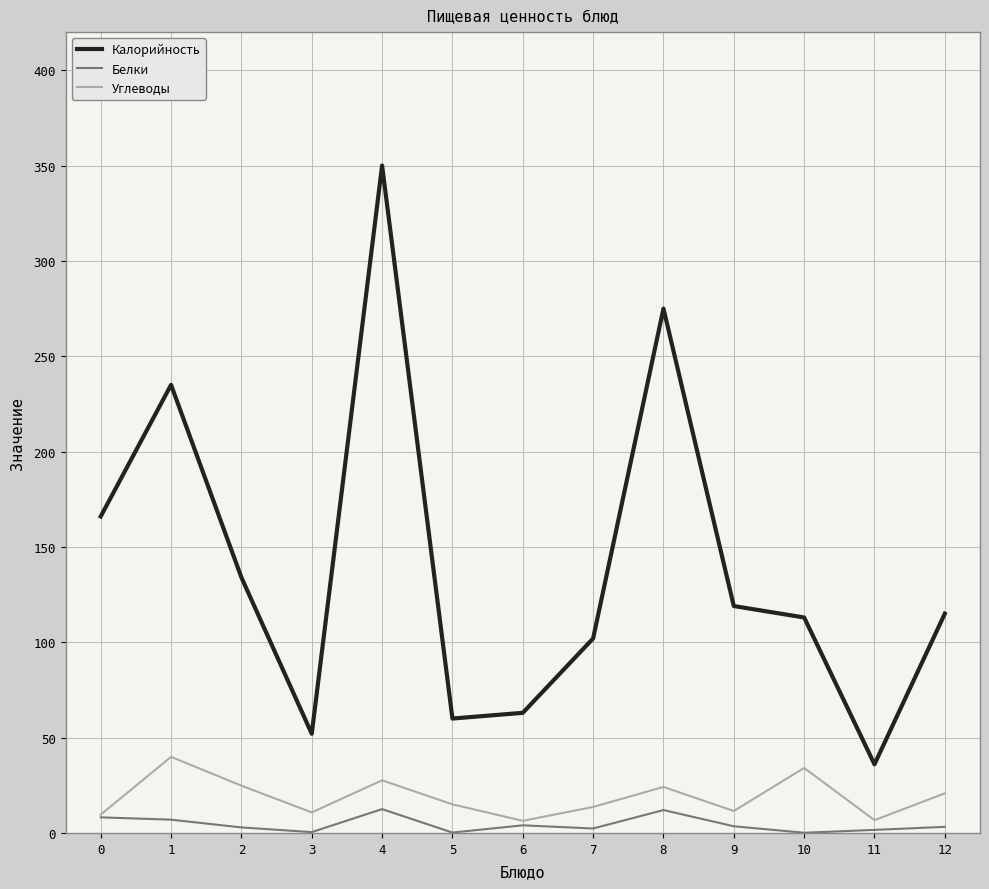

Rank the series by their maximum value, from lowest to highest.

Белки, Углеводы, Калорийность